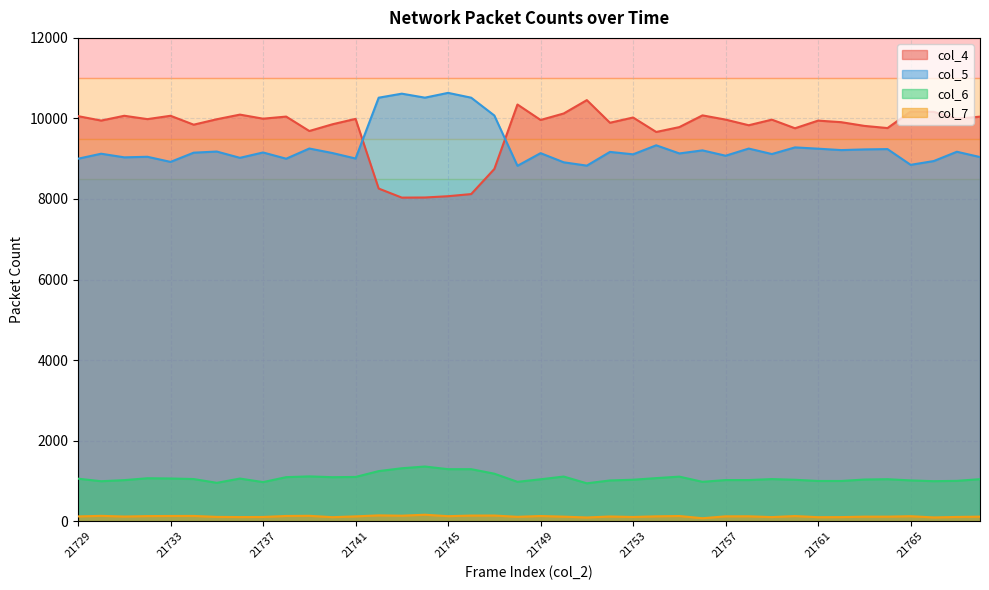

Rank the categories by col_4 value from lowest to highest.

21743, 21744, 21745, 21746, 21742, 21747, 21754, 21739, 21760, 21764, 21755, 21763, 21758, 21734, 21740, 21752, 21762, 21761, 21730, 21749, 21759, 21757, 21735, 21732, 21741, 21767, 21737, 21753, 21768, 21738, 21729, 21731, 21733, 21756, 21736, 21750, 21766, 21765, 21748, 21751